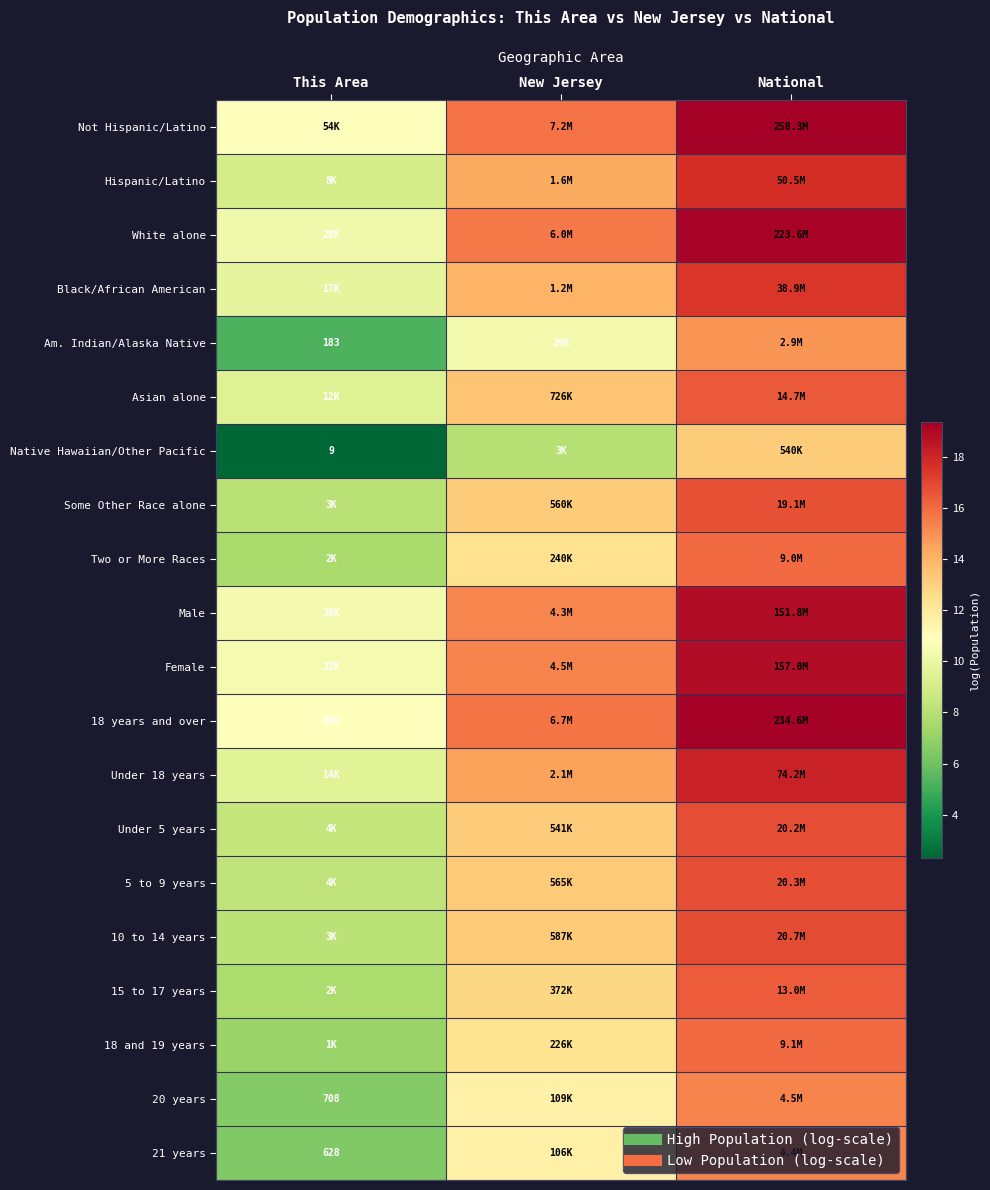

What is the lowest value of the Black/African American series?

9.7